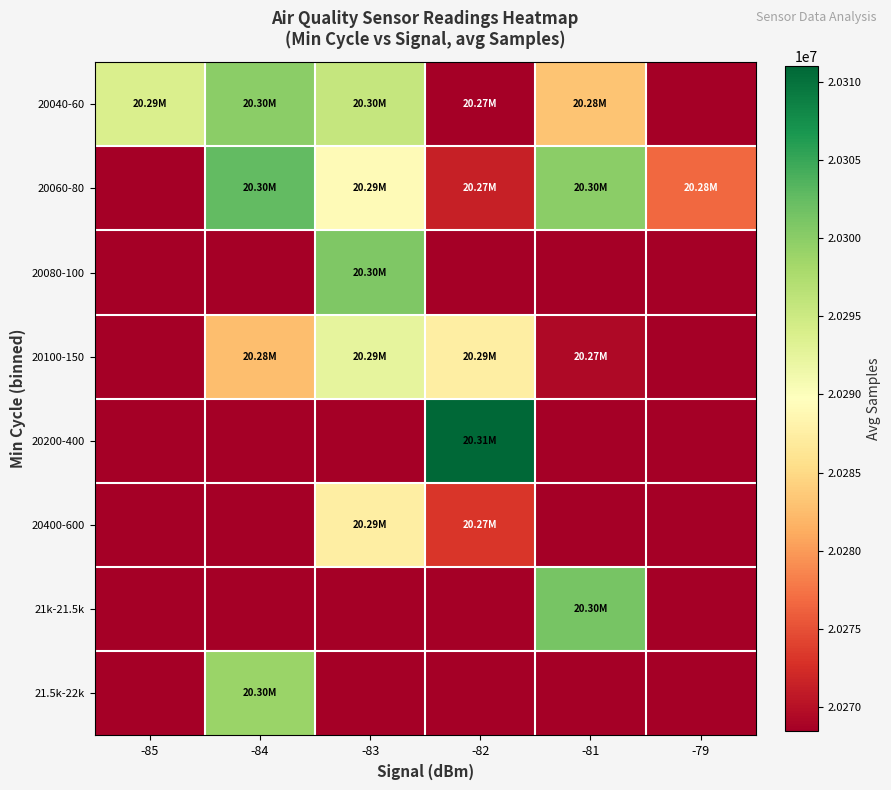

At -84, list the series in order from smallest to largest.

20080-100, 20200-400, 20400-600, 21k-21.5k, 20100-150, 21.5k-22k, 20040-60, 20060-80